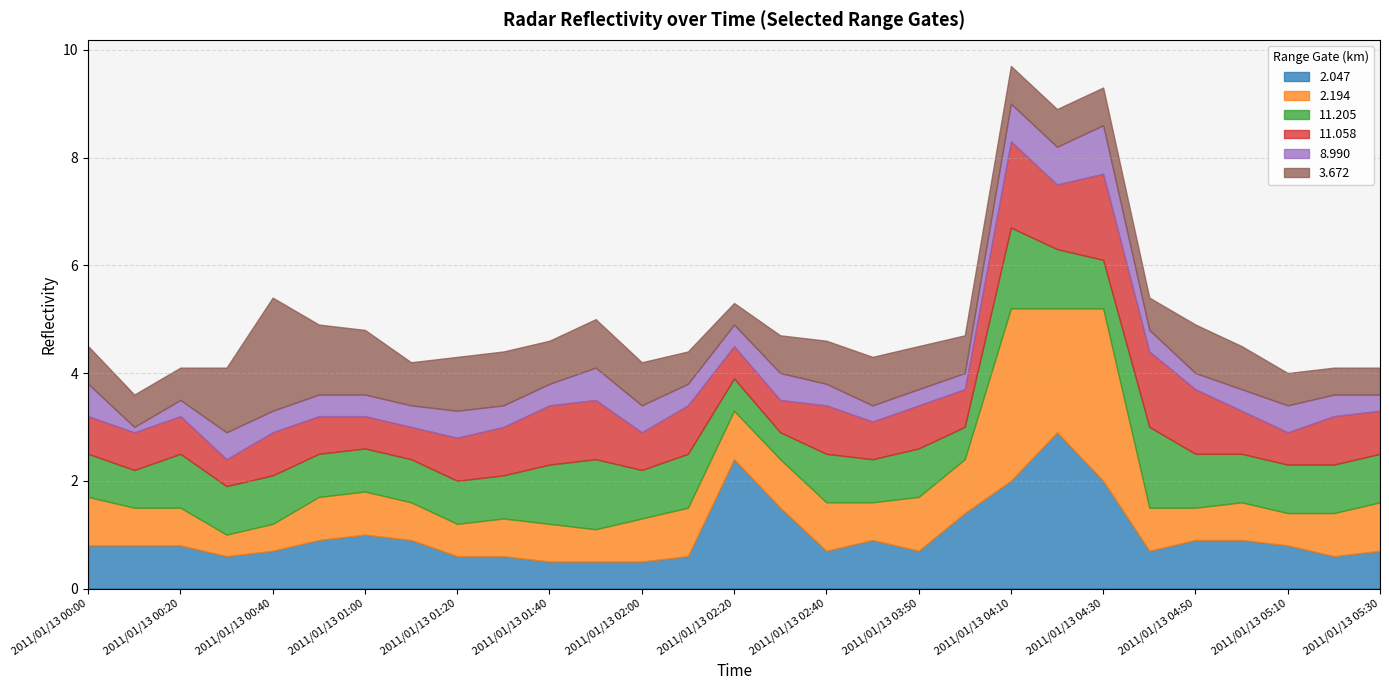

What is the difference between the highest and lowest values at 2011/01/13 03:40?

0.6